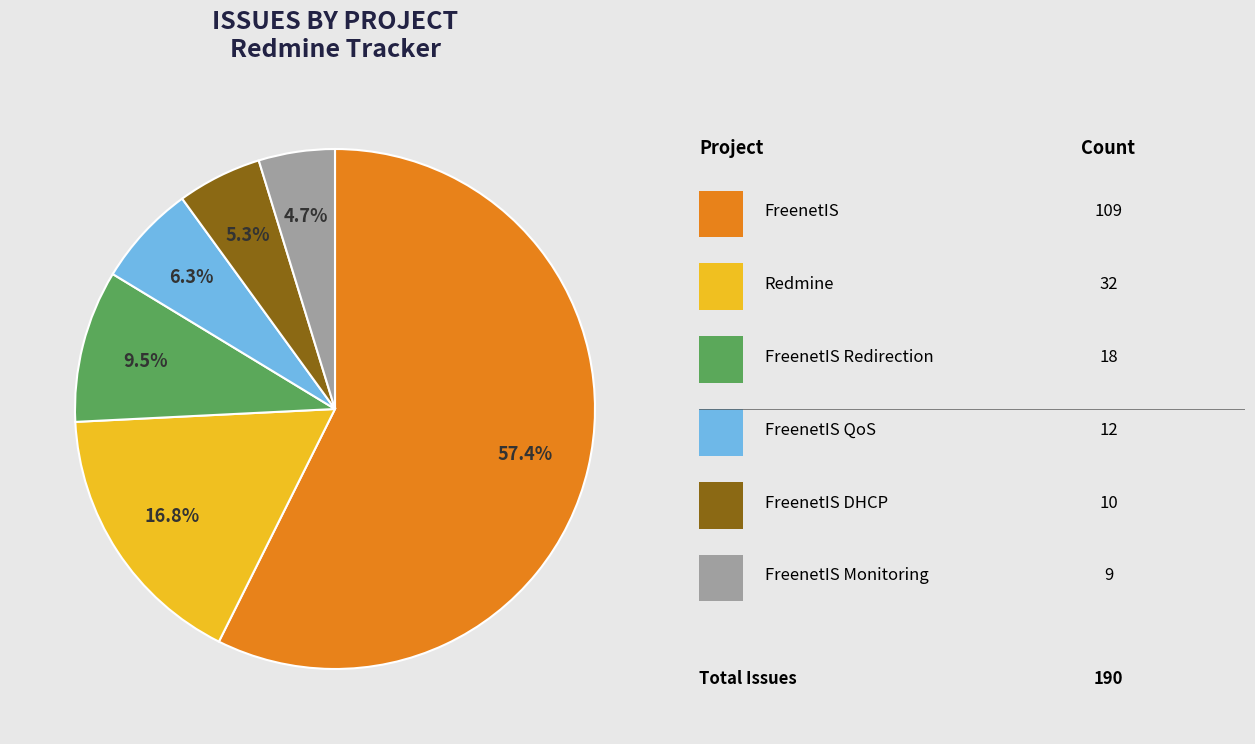

Does any single category account for the majority?

Yes